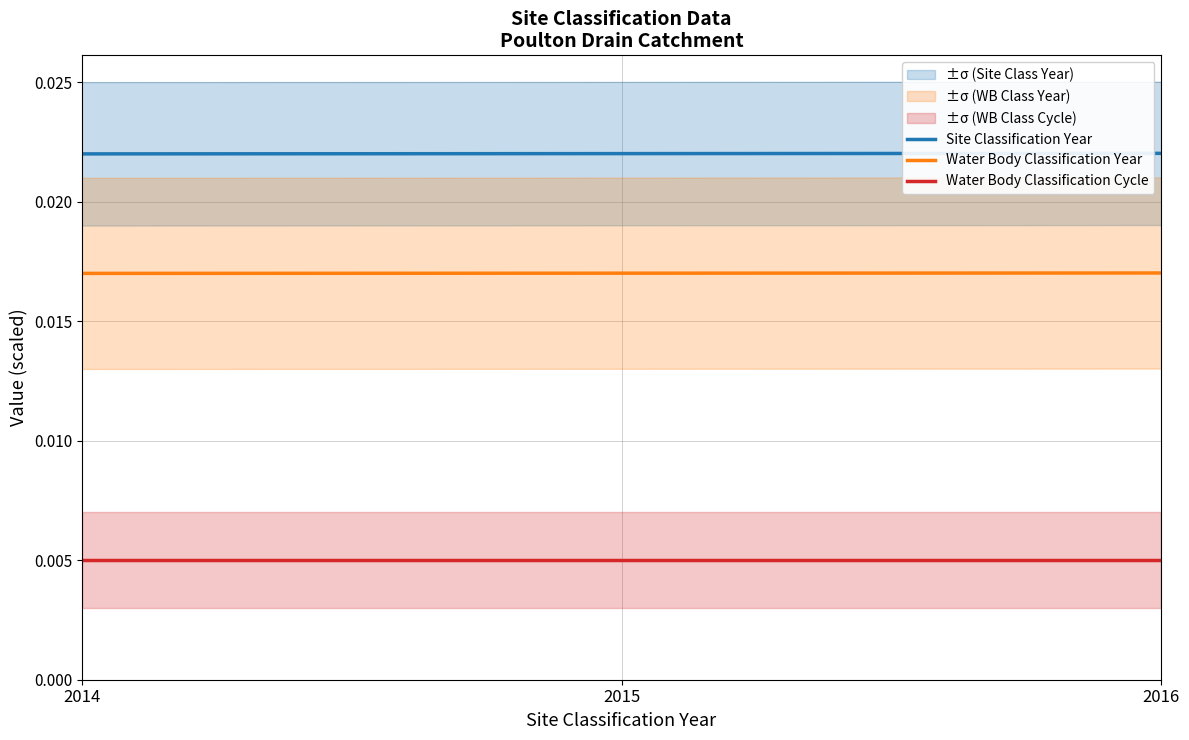

How many categories are shown in the chart?

3